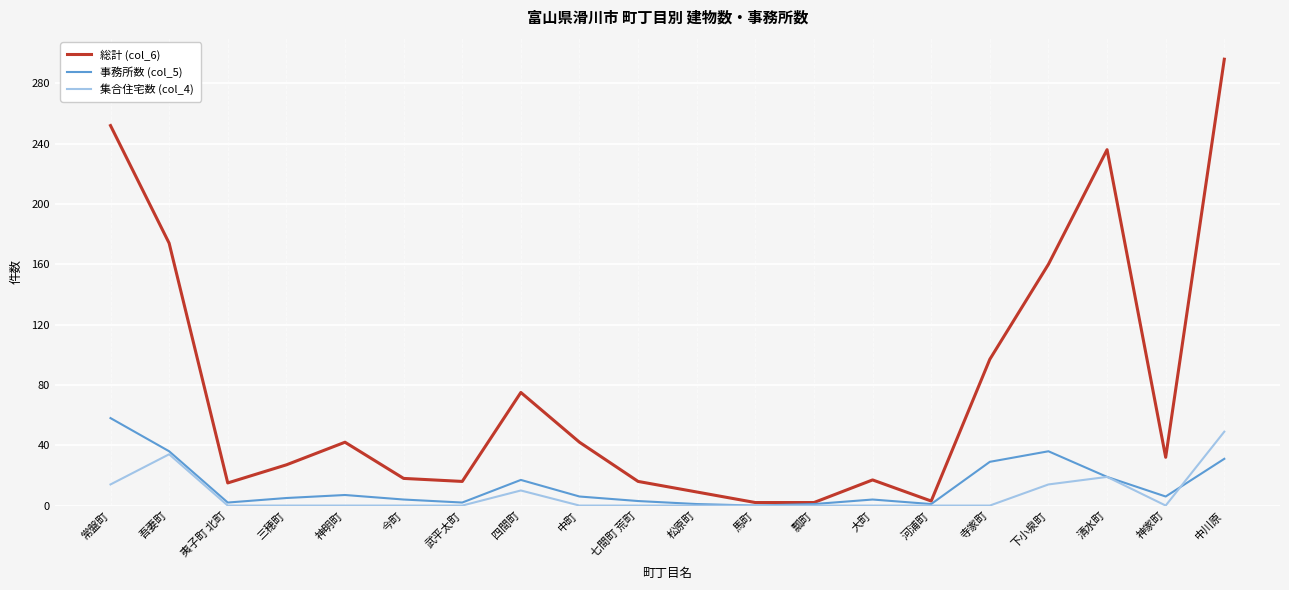

How many lines are shown in the chart?

3